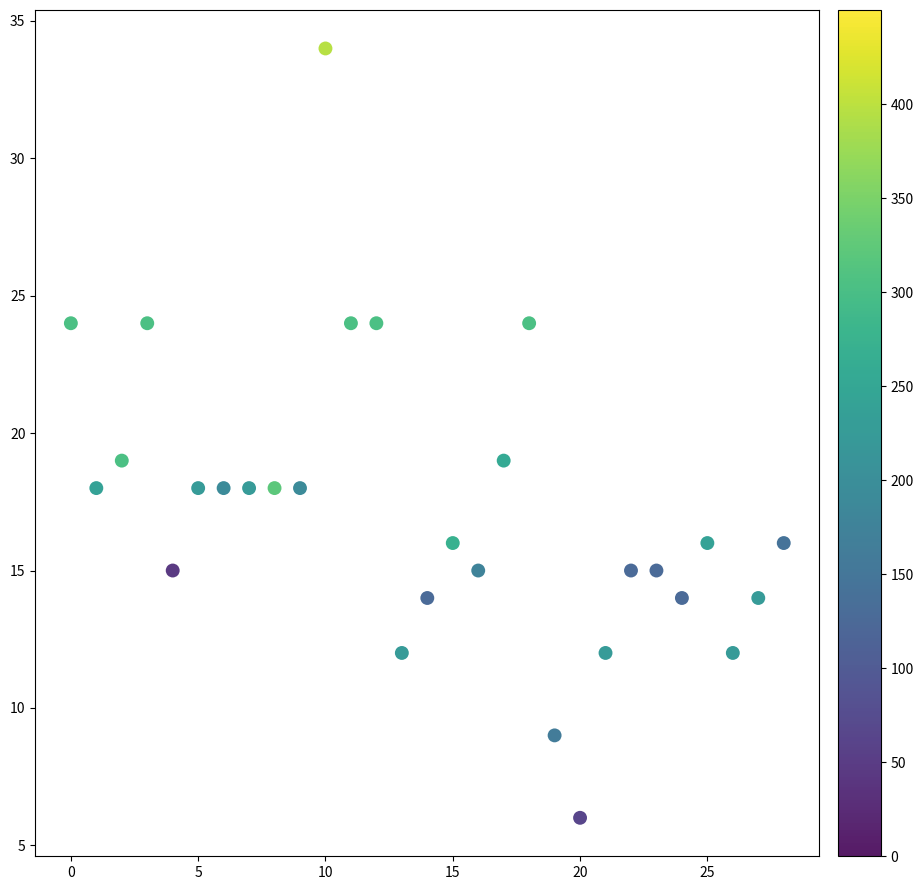

What is the range of Y values (max minus min)?

28